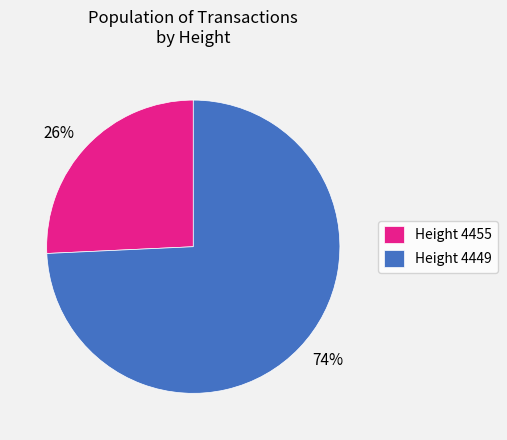

Is there any slice that represents more than half of the pie?

Yes